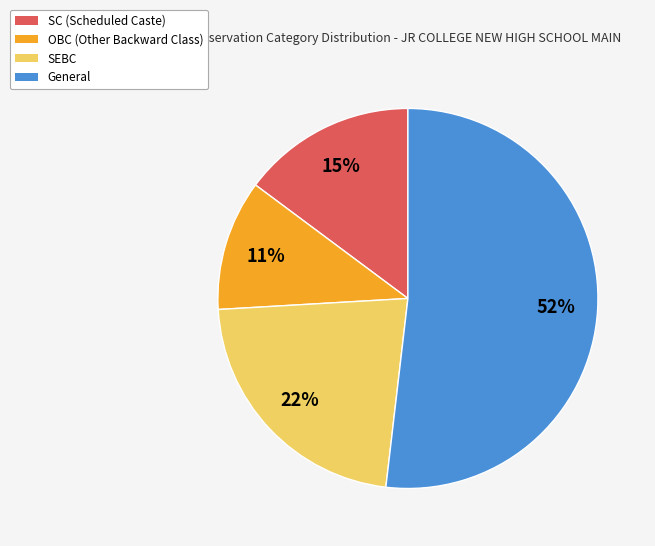

Does any single category account for the majority?

Yes